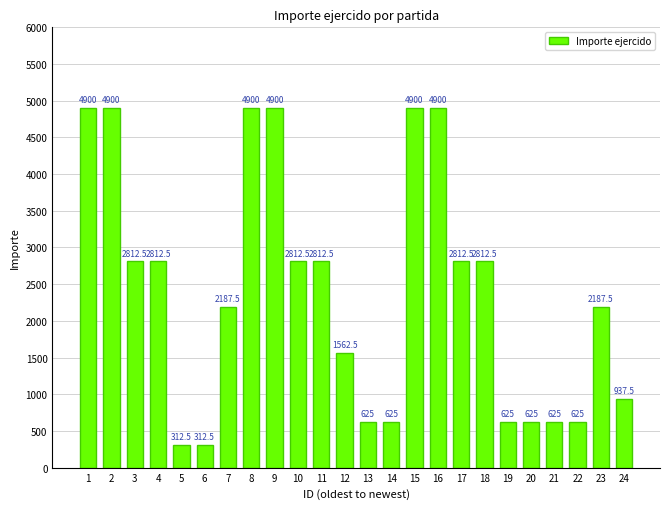

Where does the data first go above 2812?

1